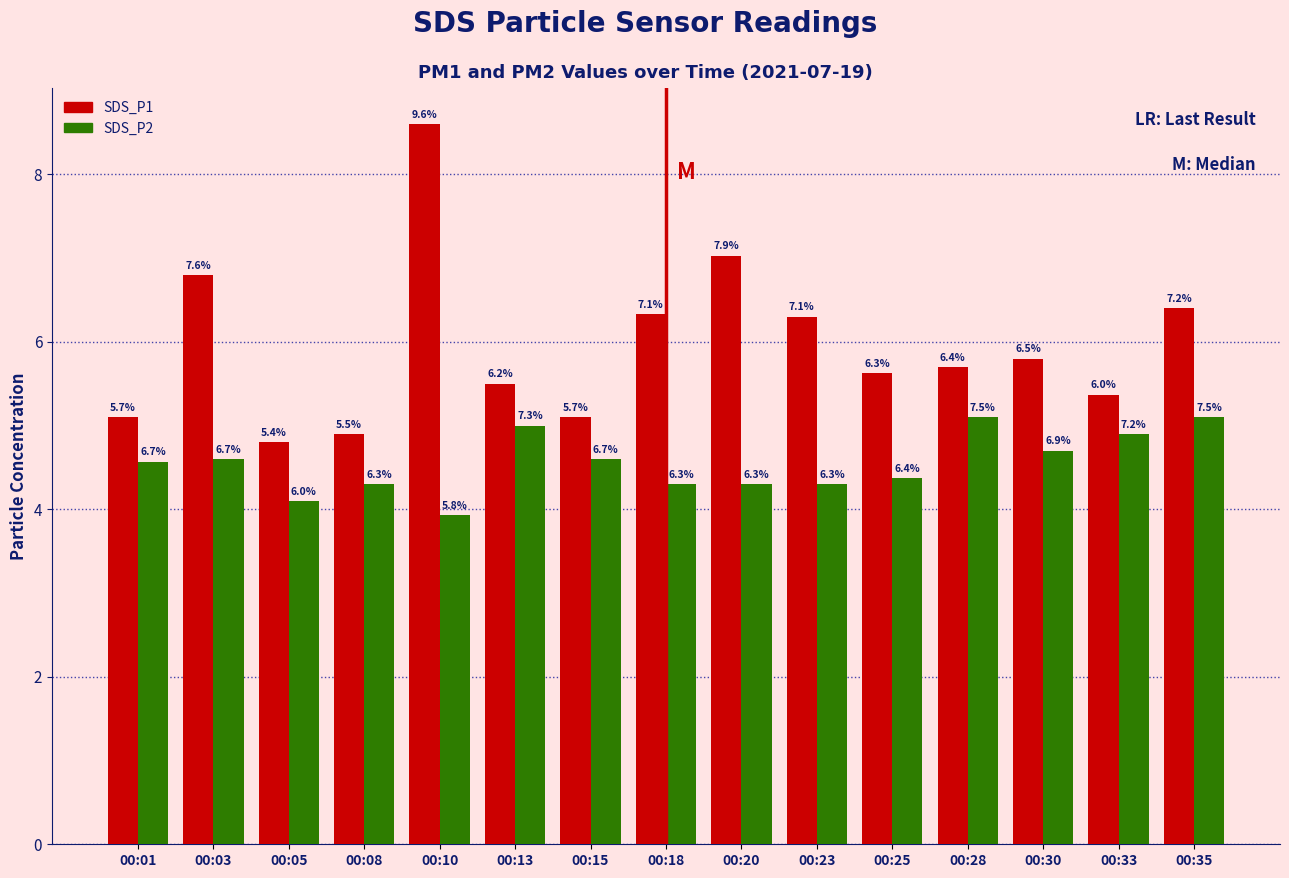

Rank the series by their maximum value, from highest to lowest.

SDS_P1, SDS_P2